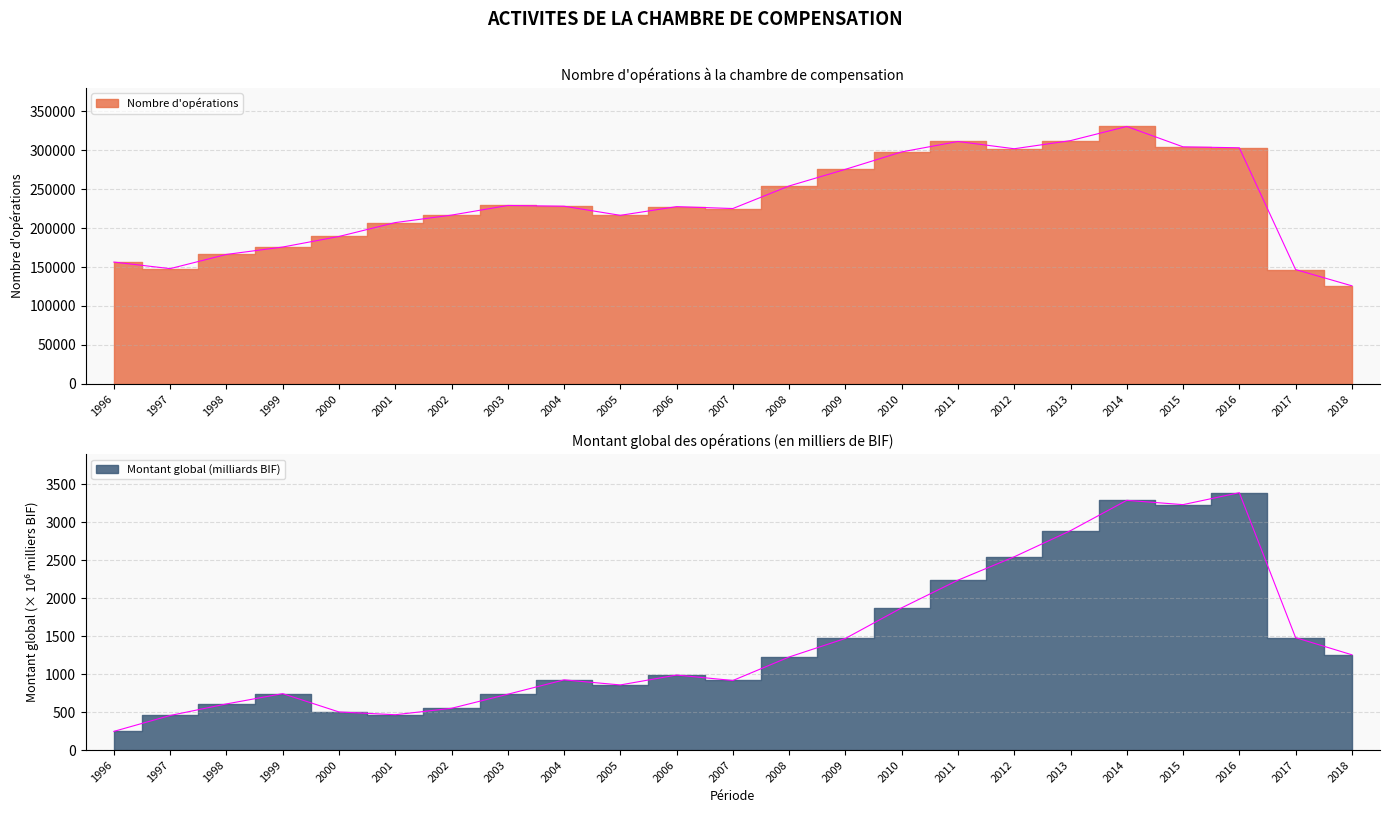

Which has a higher value, 2017 or 2013?

2013